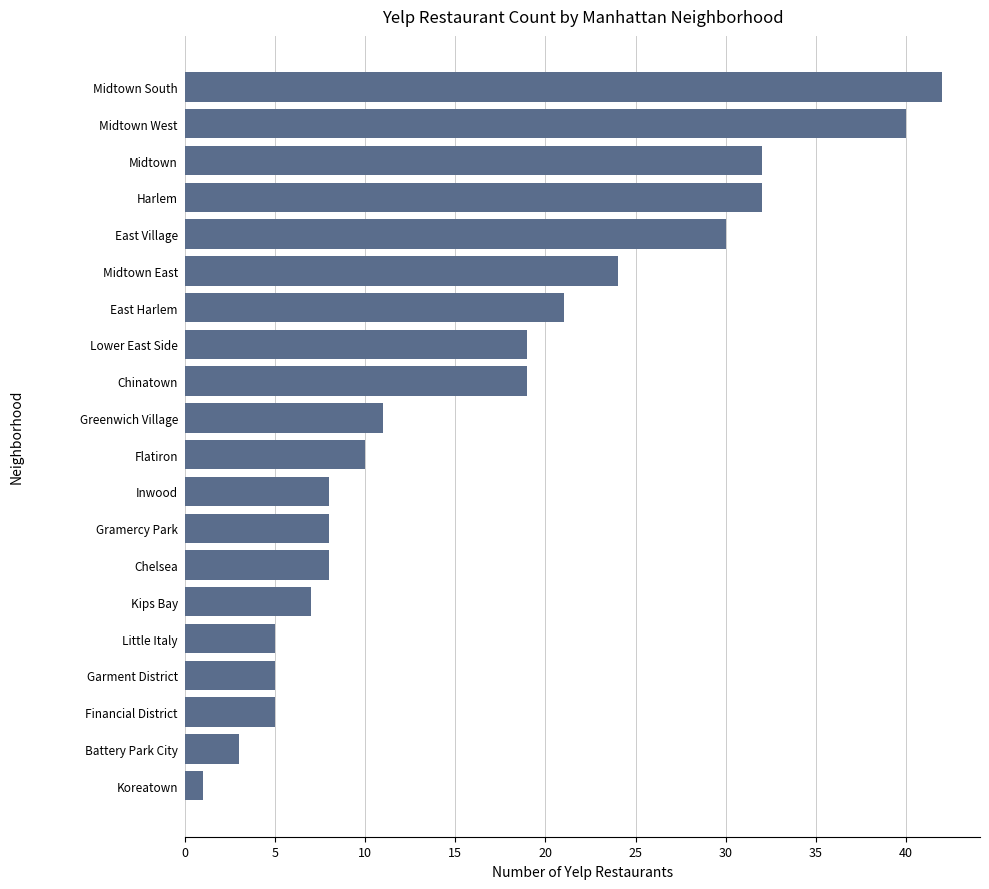

What is the change in value from Garment District to Midtown East?

+19